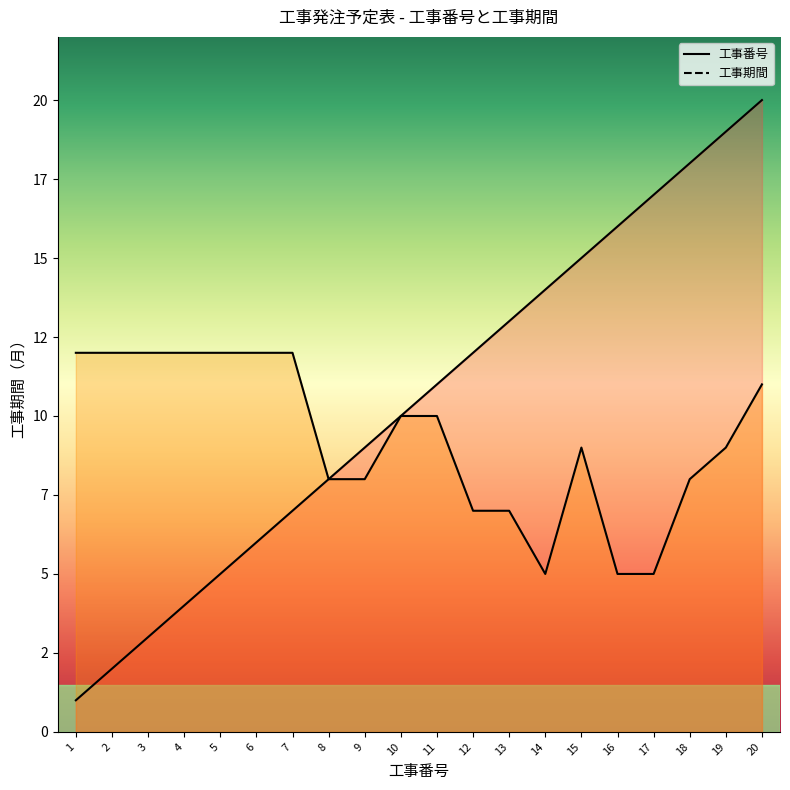

True or false: 工事番号_line and 工事期間_line cross at least once.

False